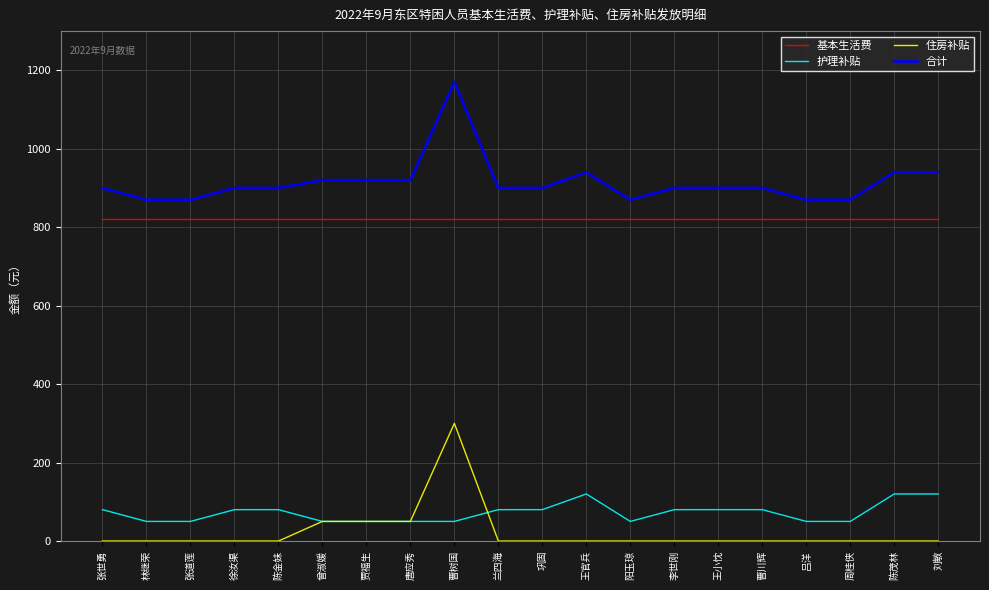

What is the spread (max minus min) of values at 巩固?

900